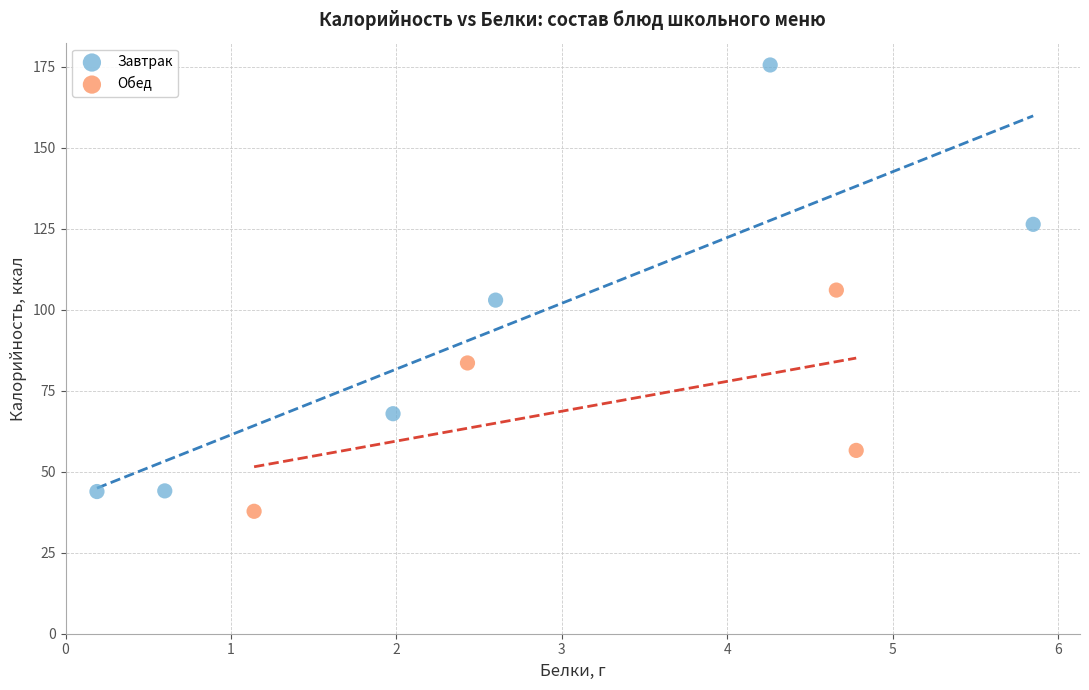

Which series contains the highest Y value?

Завтрак